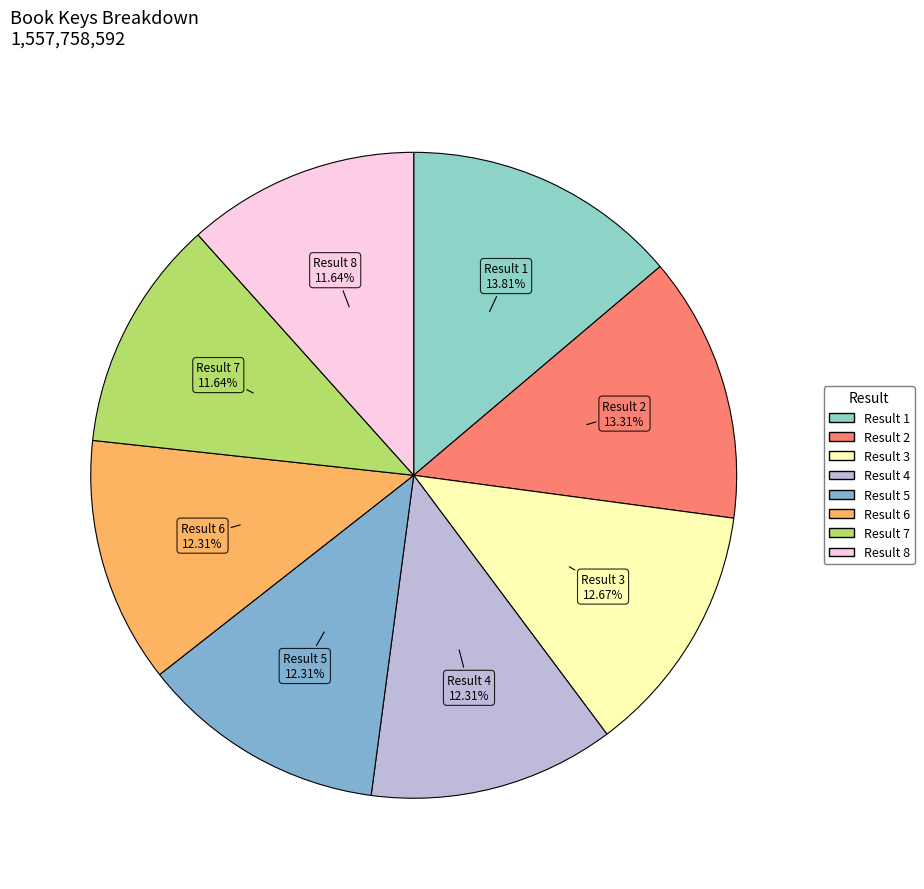

Which has a higher value, Result 8 or Result 6?

Result 6